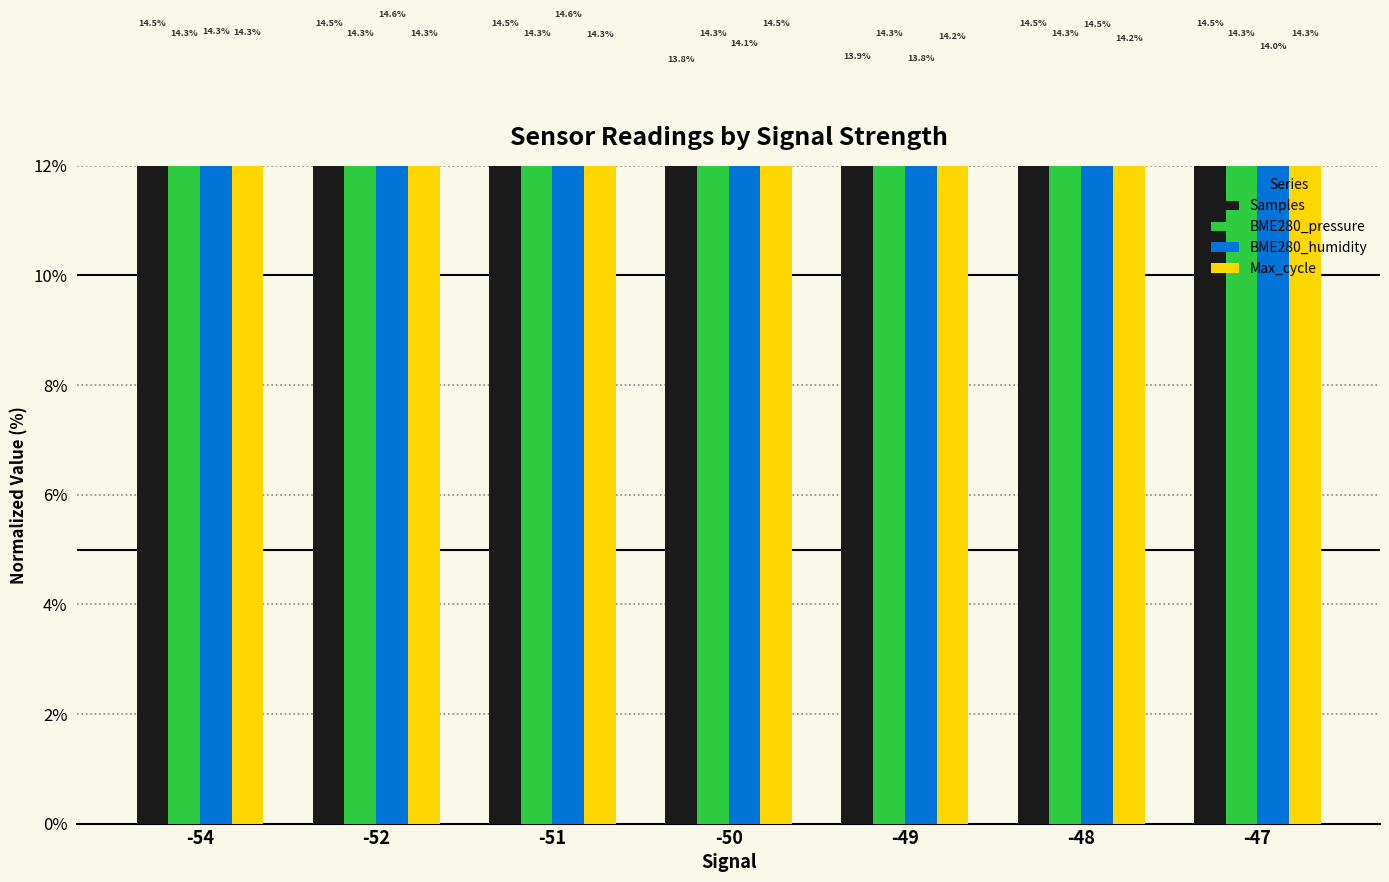

What is the lowest value of the BME280_pressure series?

14.3